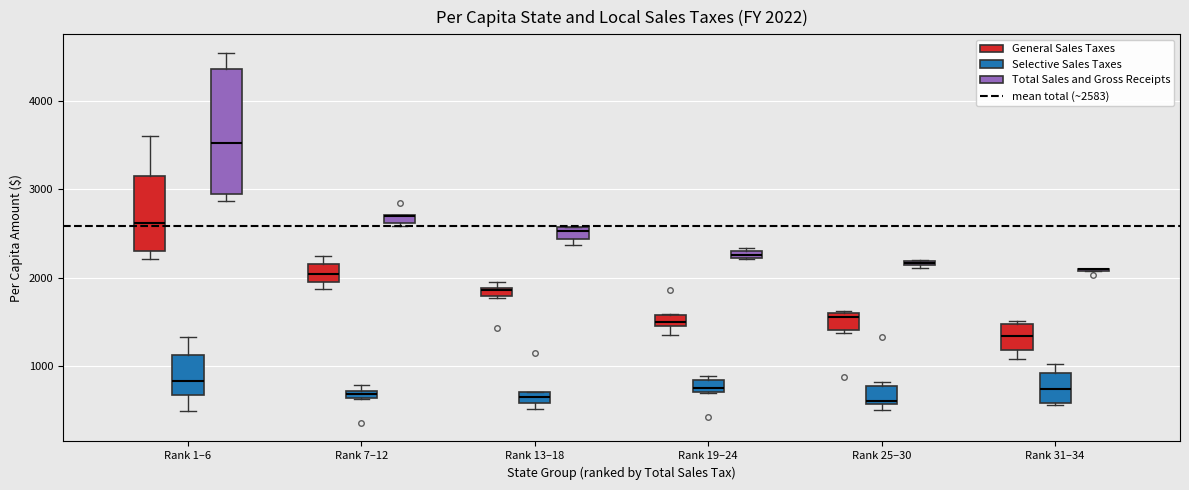

Which box is the tallest, from its lower edge to its upper edge?

Rank 1–6 (Total Sales and Gross Receipts)